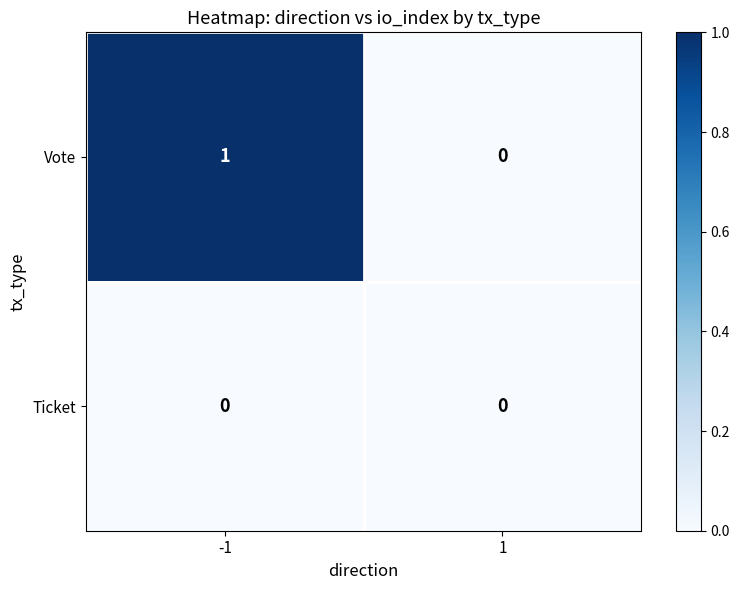

Reading right to left, extract all data points from this chart.

Vote: 1=0	-1=1
Ticket: 1=0	-1=0